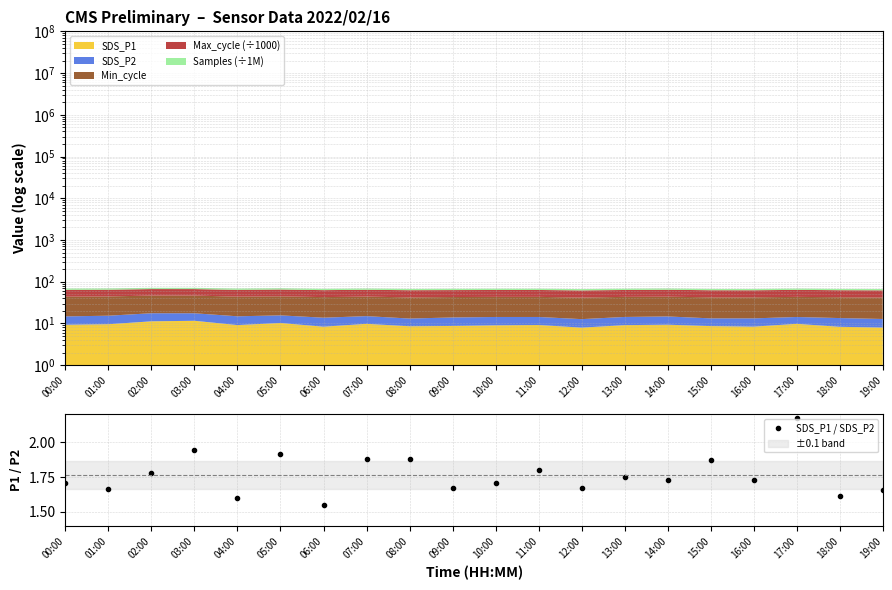

The value at 13:00 is 1.0. True or false?

False